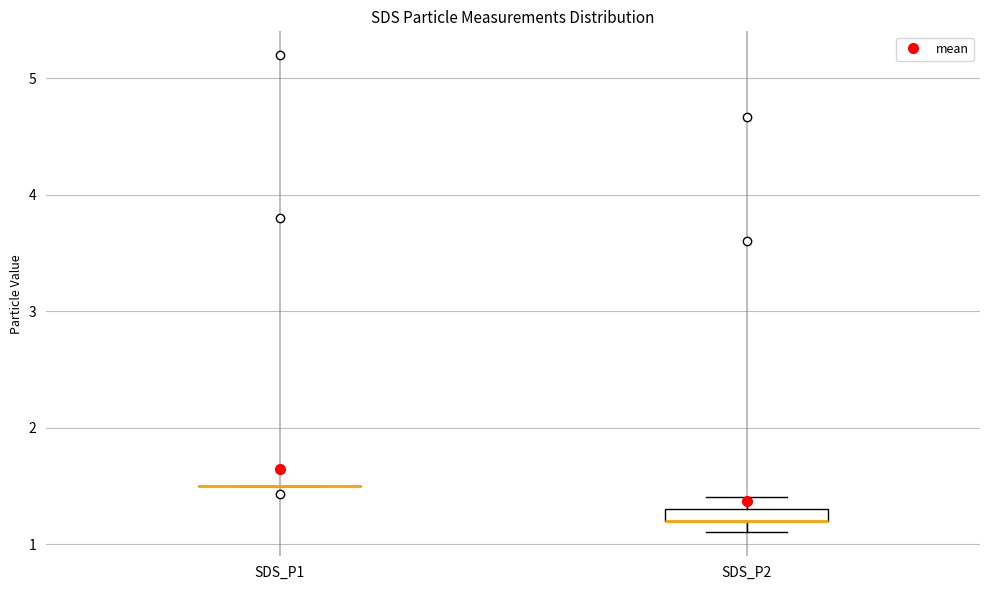

Comparing the boxes themselves (not the whiskers), which one is the tallest?

SDS_P2